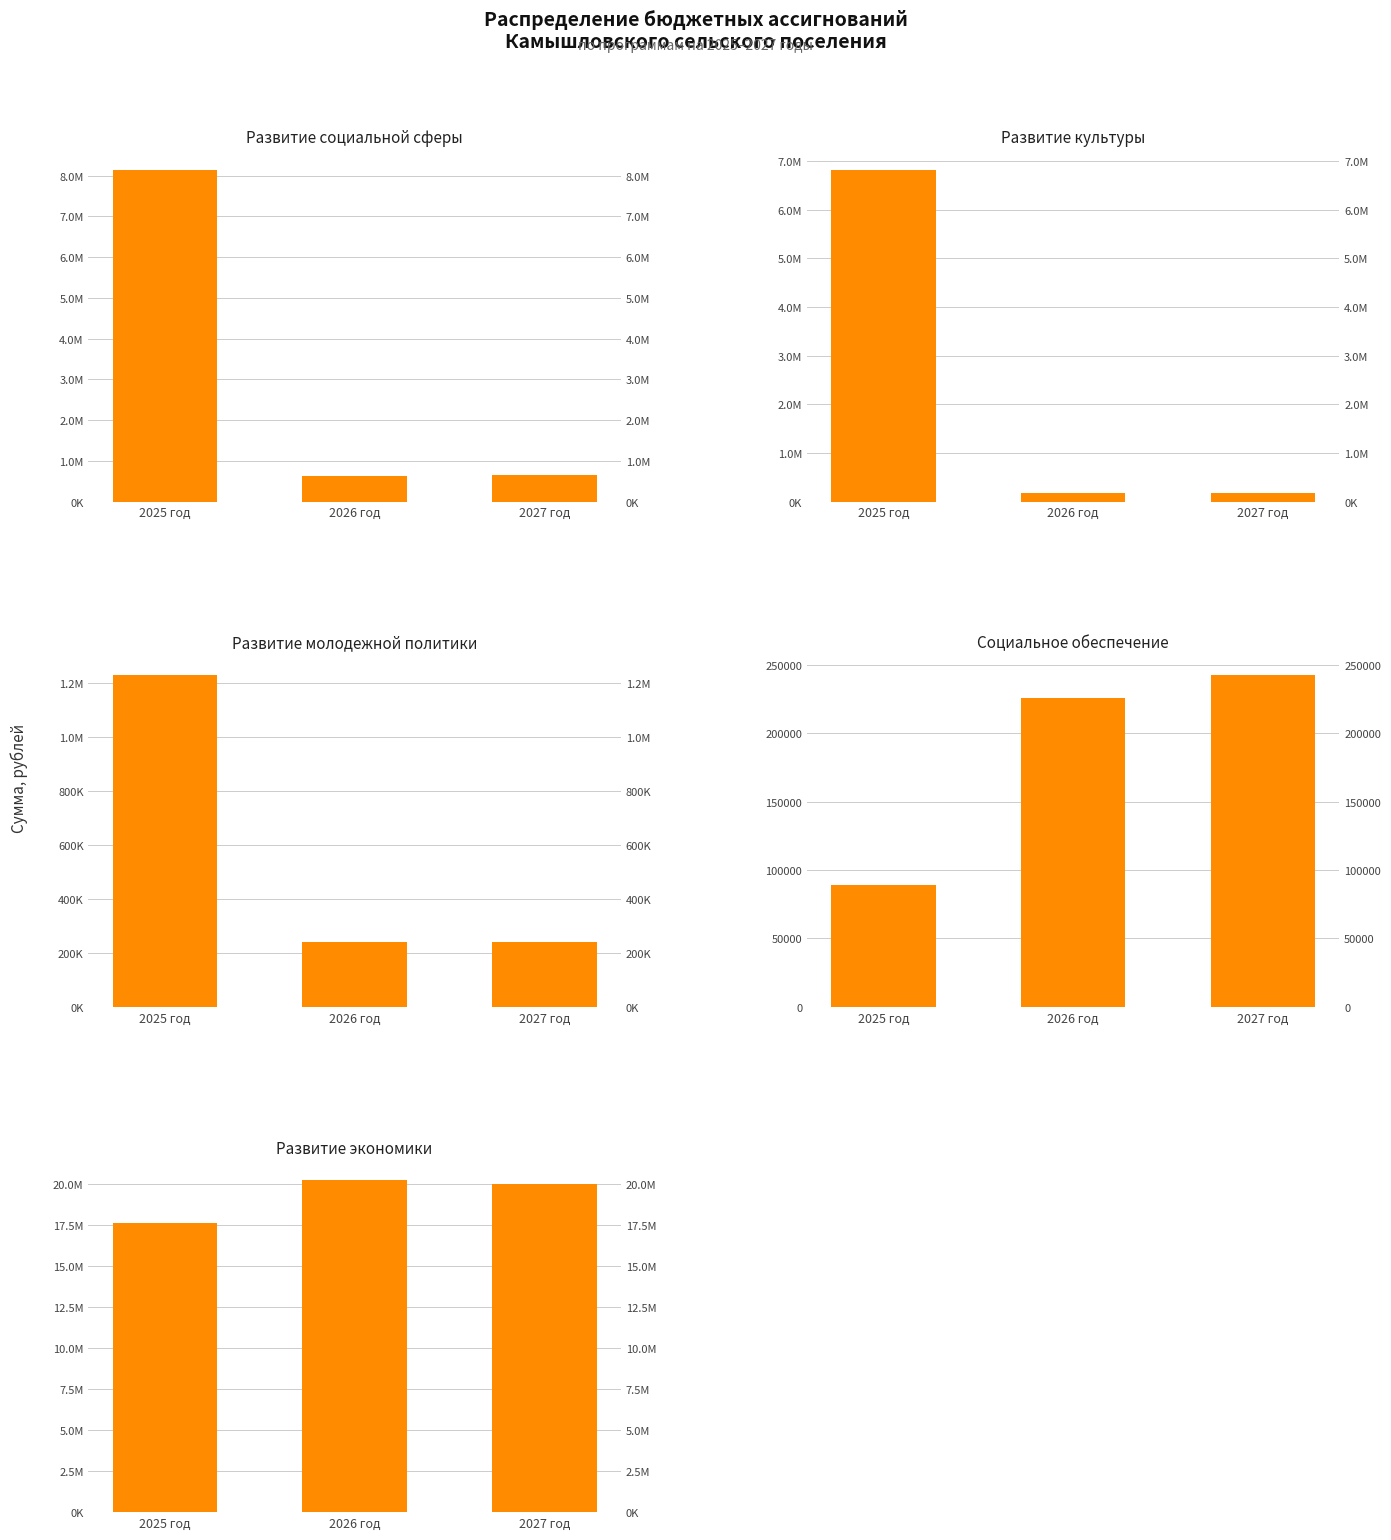

What is the difference between the Развитие молодежной политики values at 2026 год and 2025 год?

989151.0